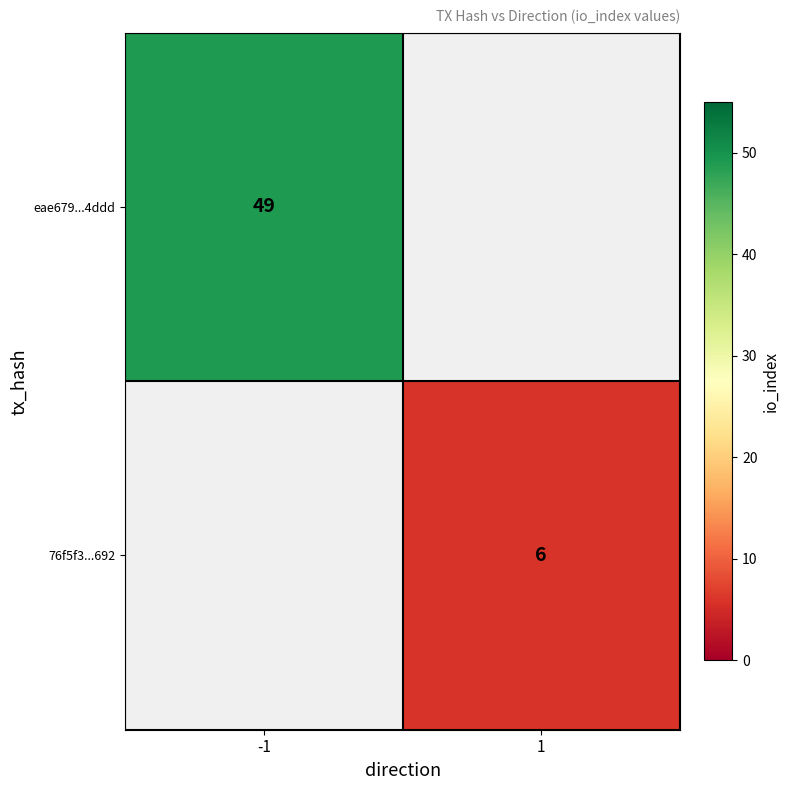

Is it true that 76f5f3...692 equals 1.7 at 1?

False